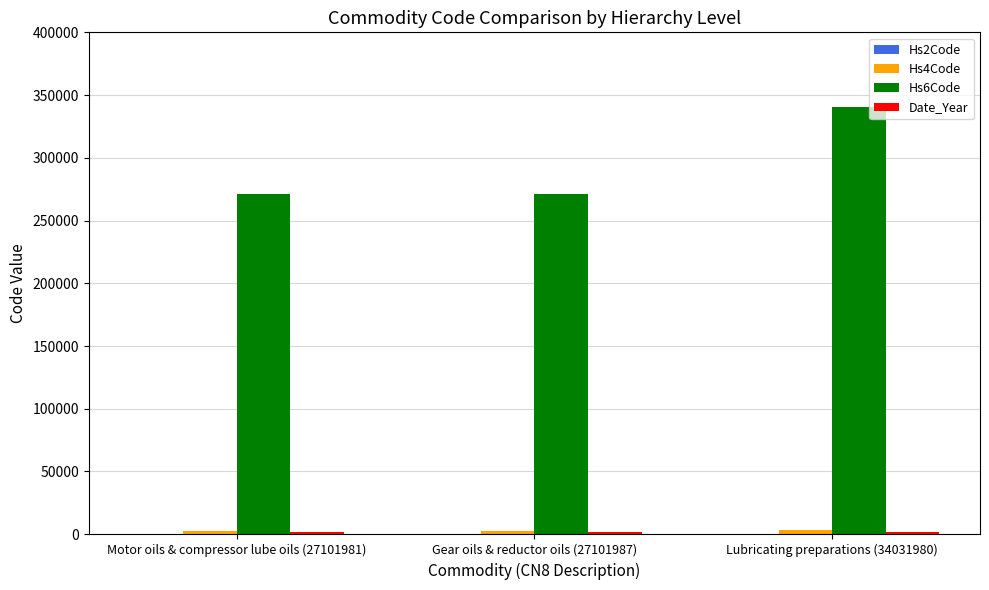

Between Gear oils & reductor oils (27101987) and Lubricating preparations (34031980), which series saw the biggest shift?

Hs6Code